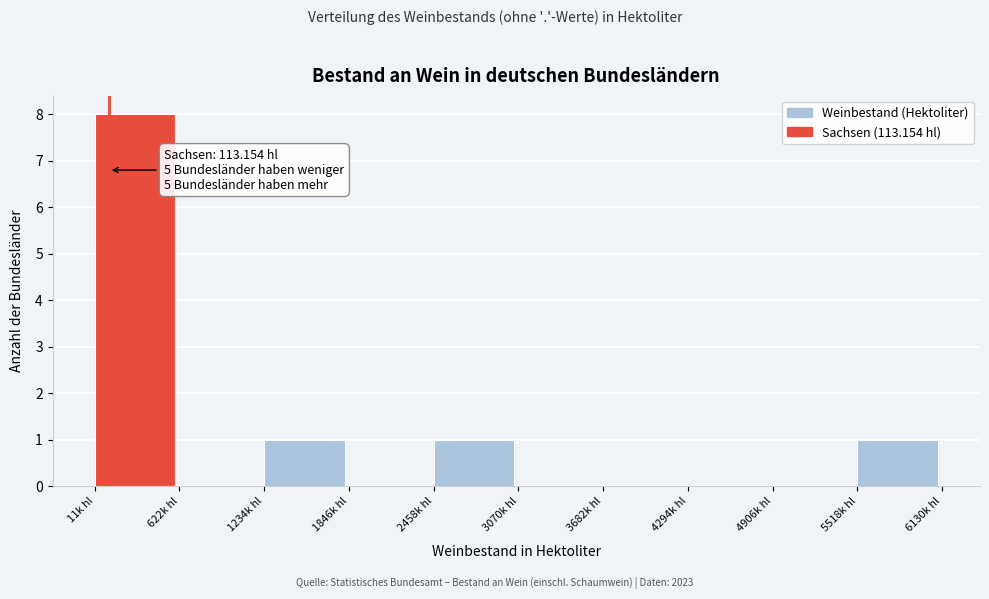

Reading right to left, what are all the values shown in this chart?

5518k hl=1	4906k hl=0	4294k hl=0	3682k hl=0	3070k hl=0	2458k hl=1	1846k hl=0	1234k hl=1	622k hl=0	11k hl=8